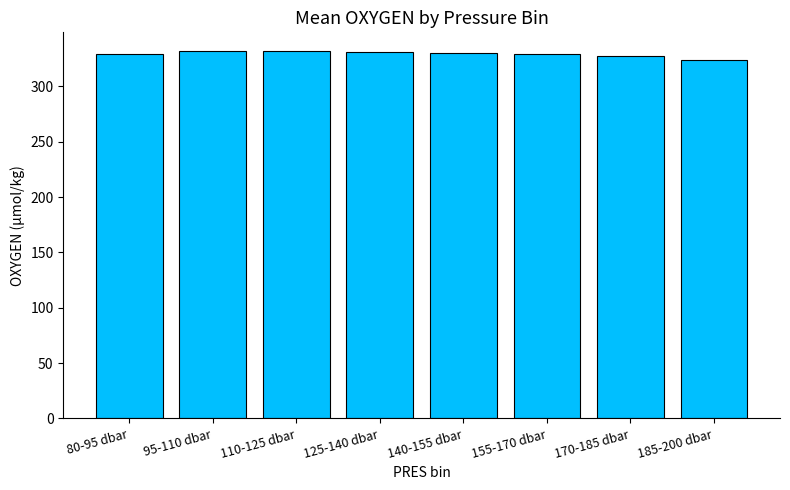

What is the sum of all values?

2635.5